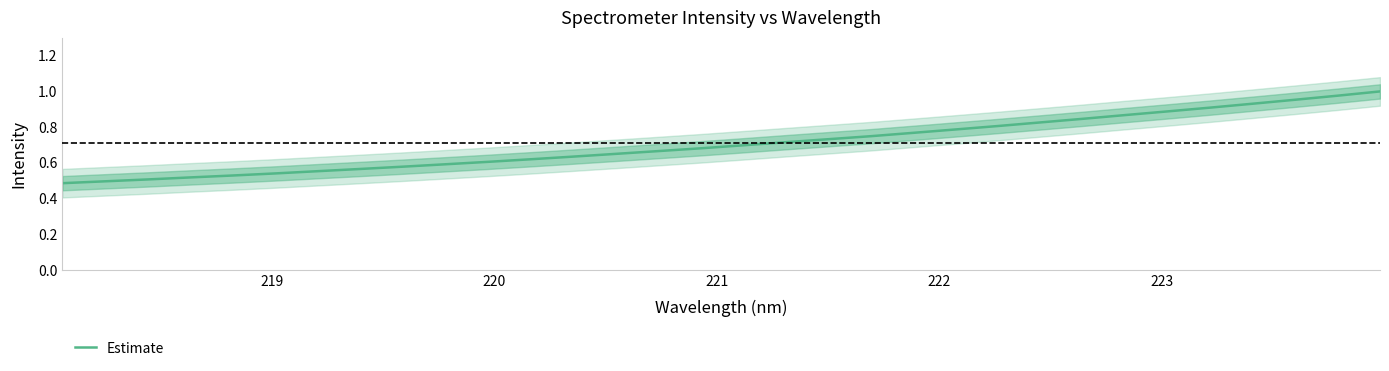

What is the minimum value shown in the chart?

0.5